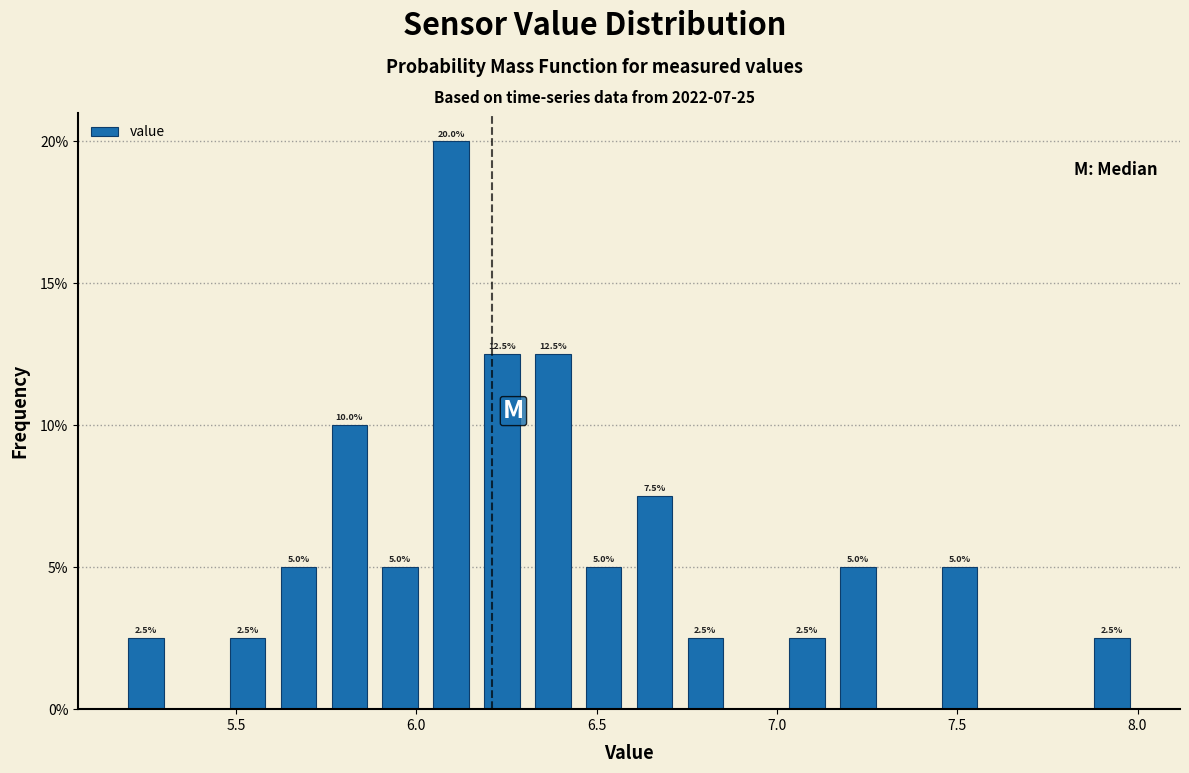

Read against the x-axis, roughly where is the centre of the tallest bar?

6.10